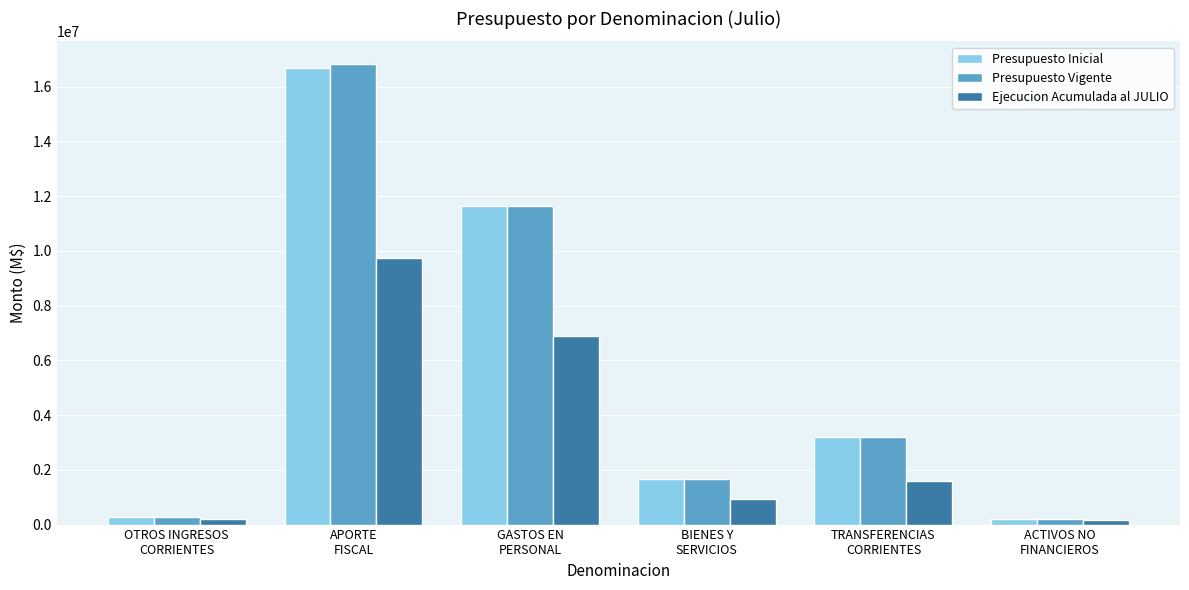

How many groups of bars are there?

6